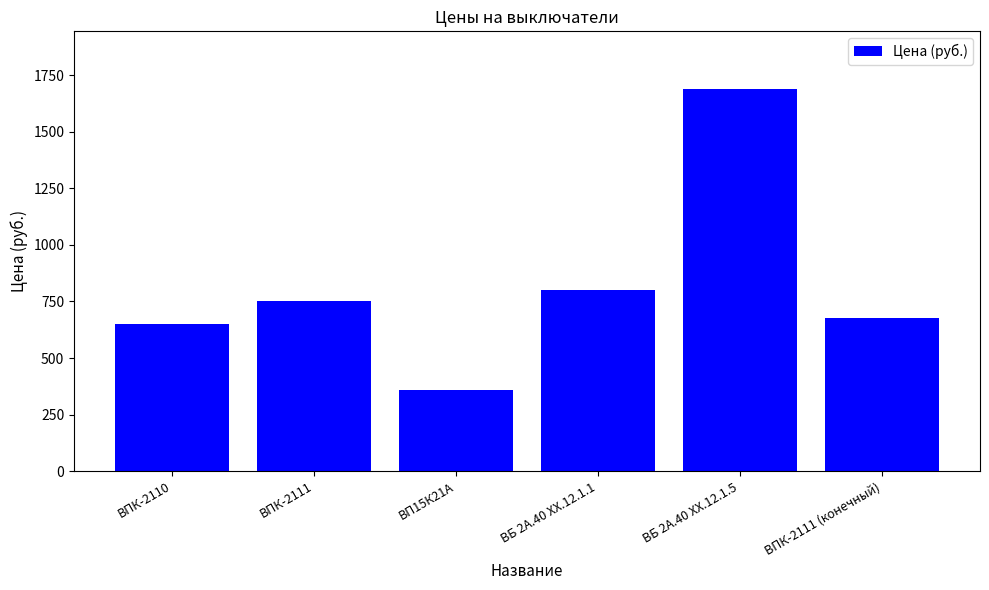

List the labels in order of value, largest first.

ВБ 2А.40 ХХ.12.1.5, ВБ 2А.40 ХХ.12.1.1, ВПК-2111, ВПК-2111 (конечный), ВПК-2110, ВП15К21А